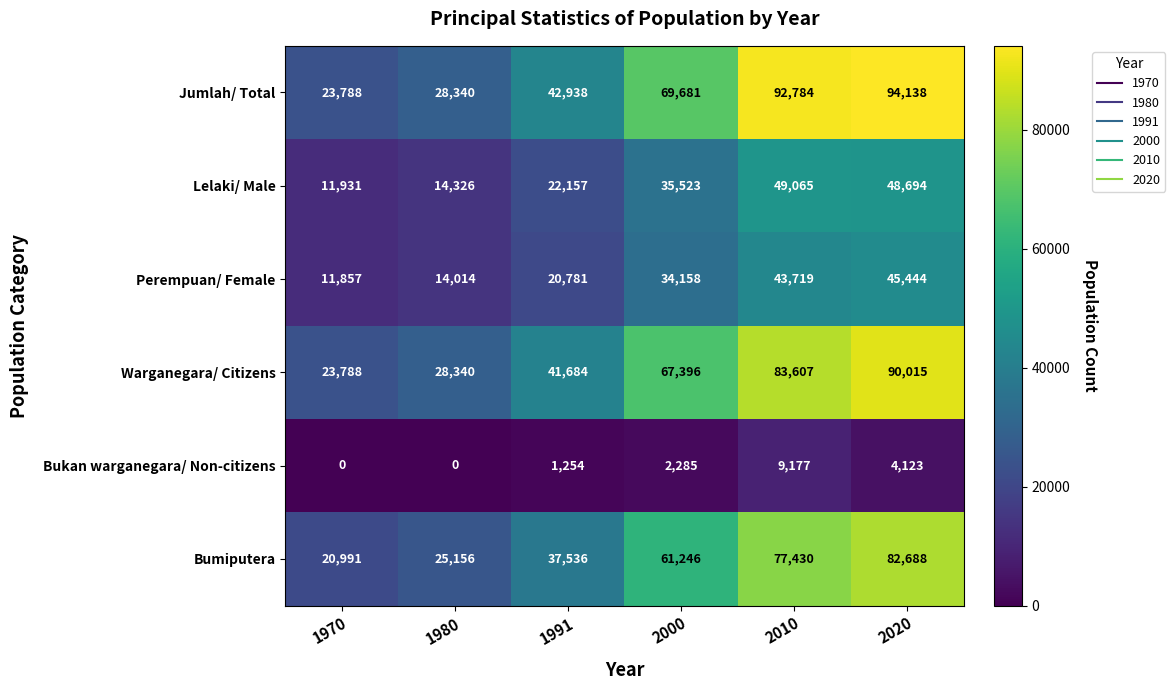

Which series has the largest total across all categories?

Jumlah/ Total